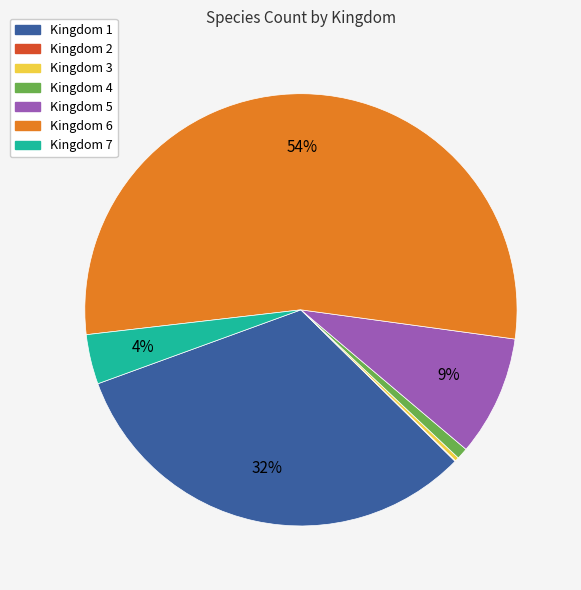

To the nearest percent, what is the difference between the largest and smallest slice percentages?

54%